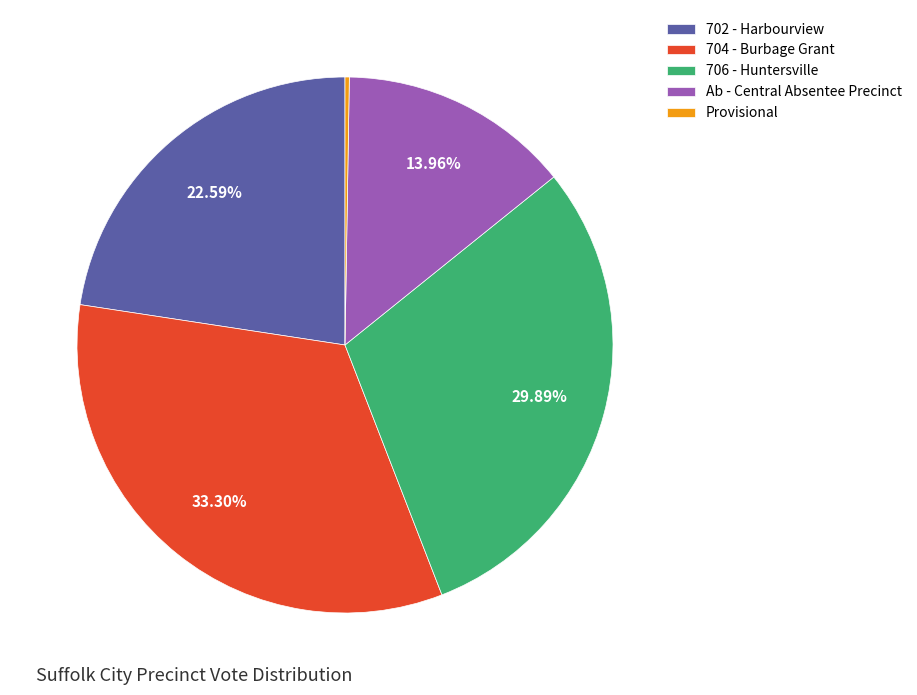

Is the sum of 702 - Harbourview and 706 - Huntersville greater than half?

Yes